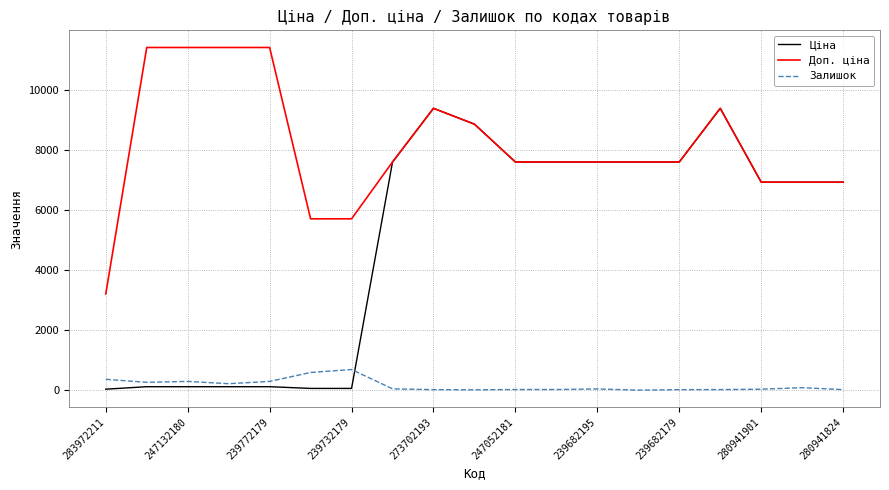

What is the maximum value for Залишок?

686.0